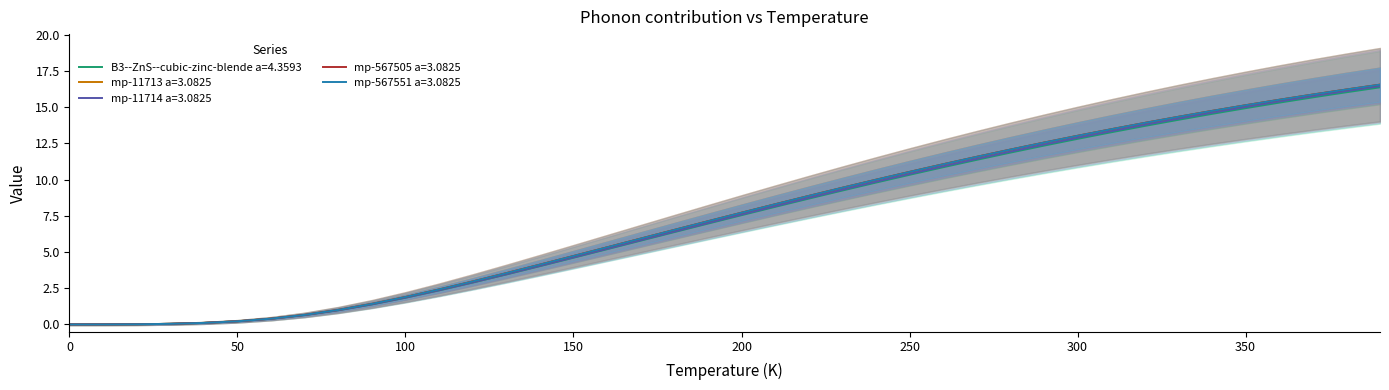

The value of mp-567505 a=3.0825 at 100 is 1.9. True or false?

True